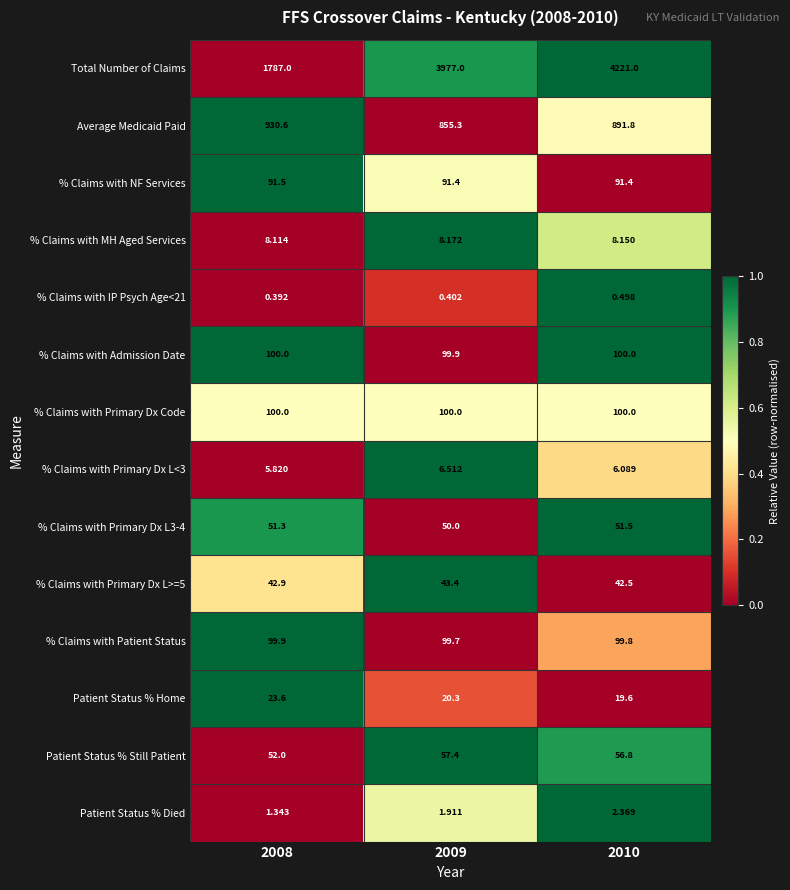

At 2009, list the series in order from smallest to largest.

% Claims with IP Psych Age<21, Patient Status % Died, % Claims with Primary Dx L<3, % Claims with MH Aged Services, Patient Status % Home, % Claims with Primary Dx L>=5, % Claims with Primary Dx L3-4, Patient Status % Still Patient, % Claims with NF Services, % Claims with Patient Status, % Claims with Admission Date, % Claims with Primary Dx Code, Average Medicaid Paid, Total Number of Claims